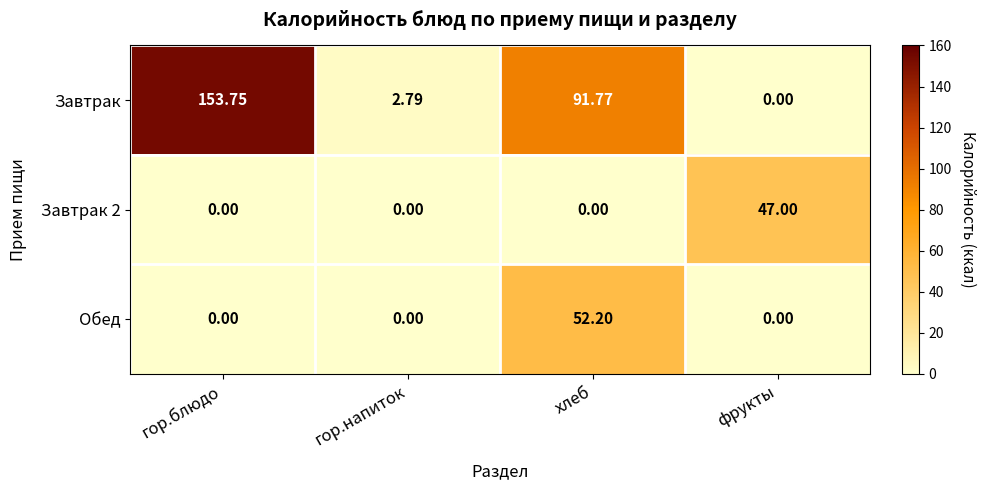

Which label corresponds to the largest value in the chart?

гор.блюдо